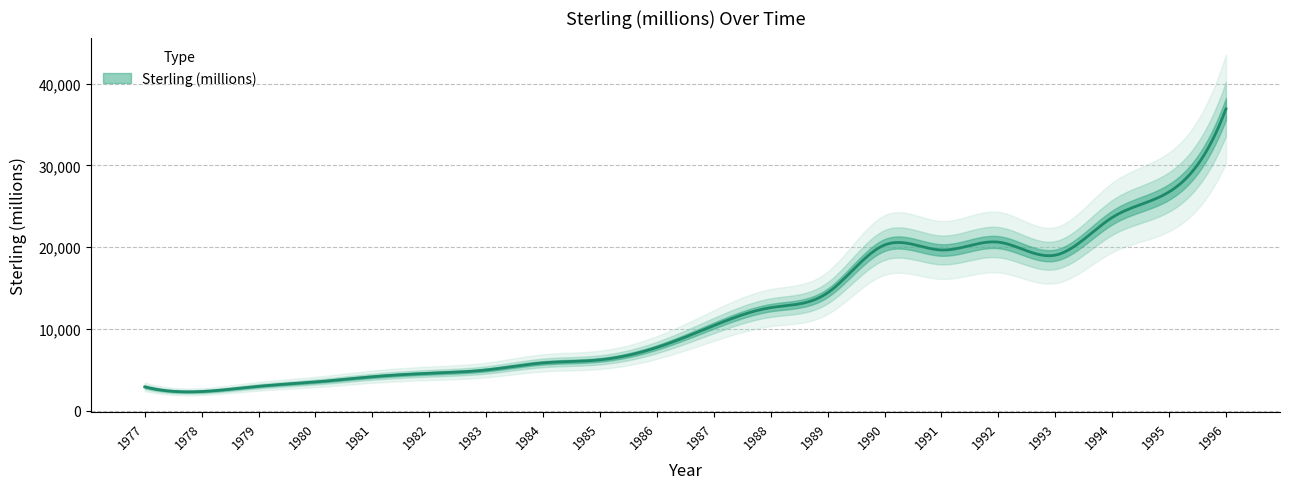

Where is the first local maximum?

1990